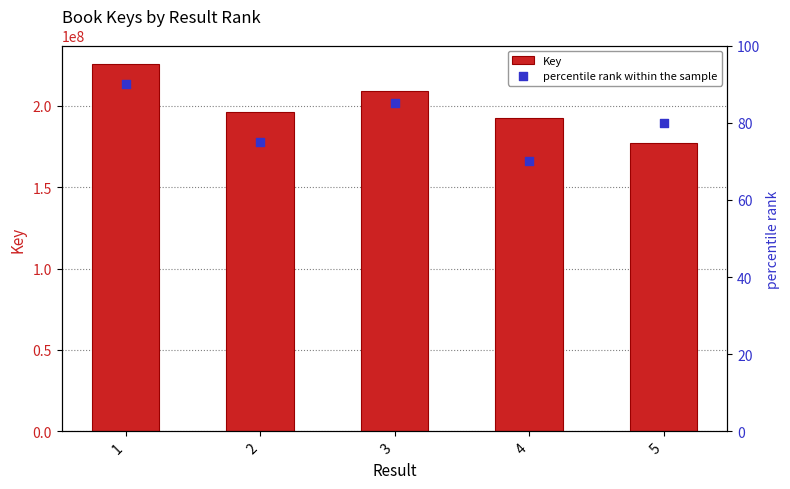

Which series contains the lowest Y value?

percentile rank within the sample